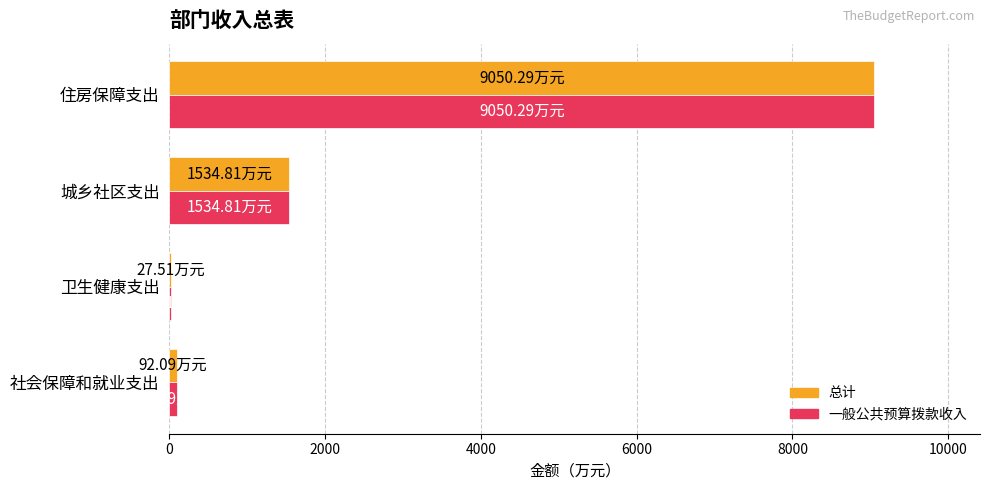

At which label does 总计 reach its peak?

住房保障支出